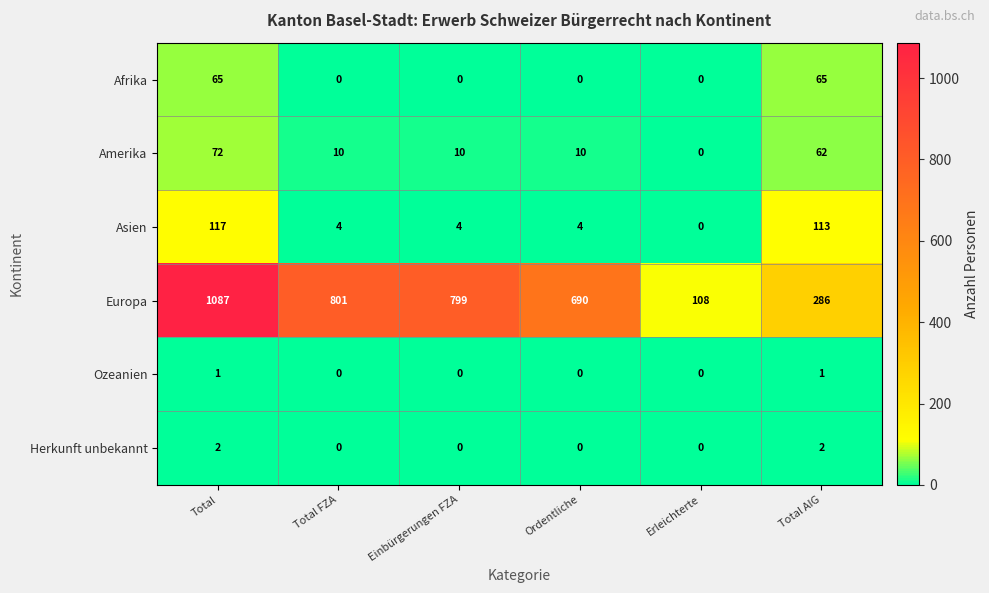

Which series has the largest range (max minus min)?

Europa